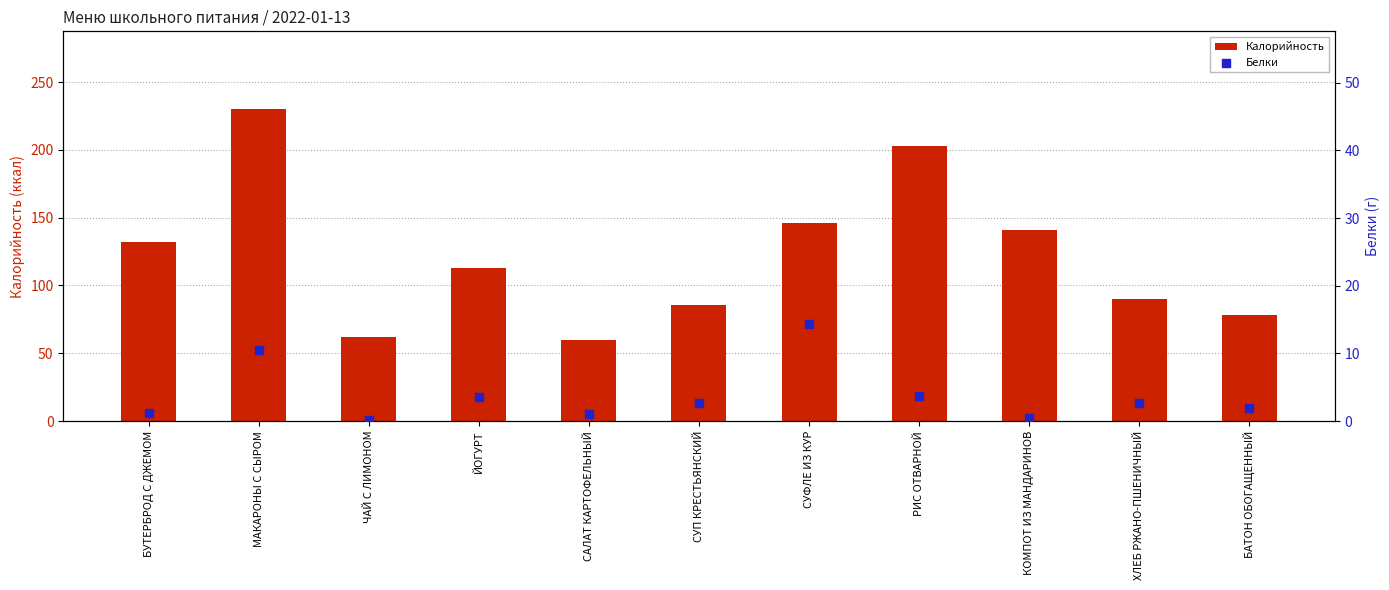

What are all the series names shown in the legend?

Калорийность, Белки